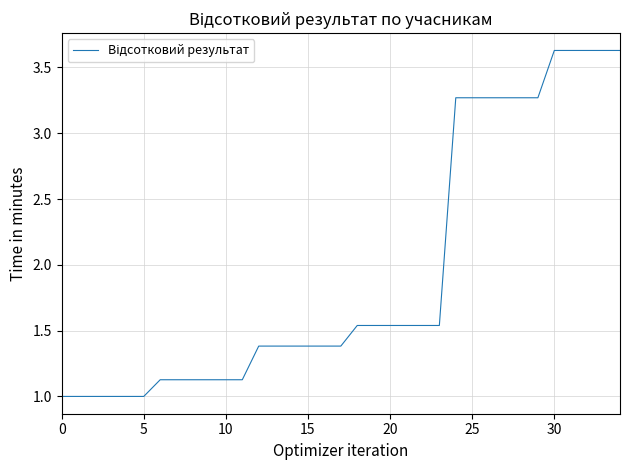

How many lines are shown in the chart?

1